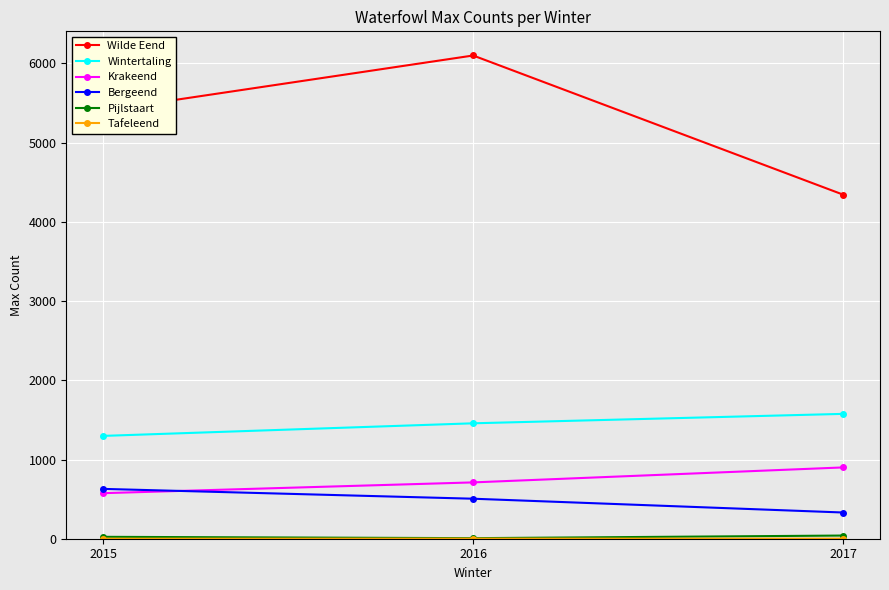

Is this an area chart (filled region under the line)?

No